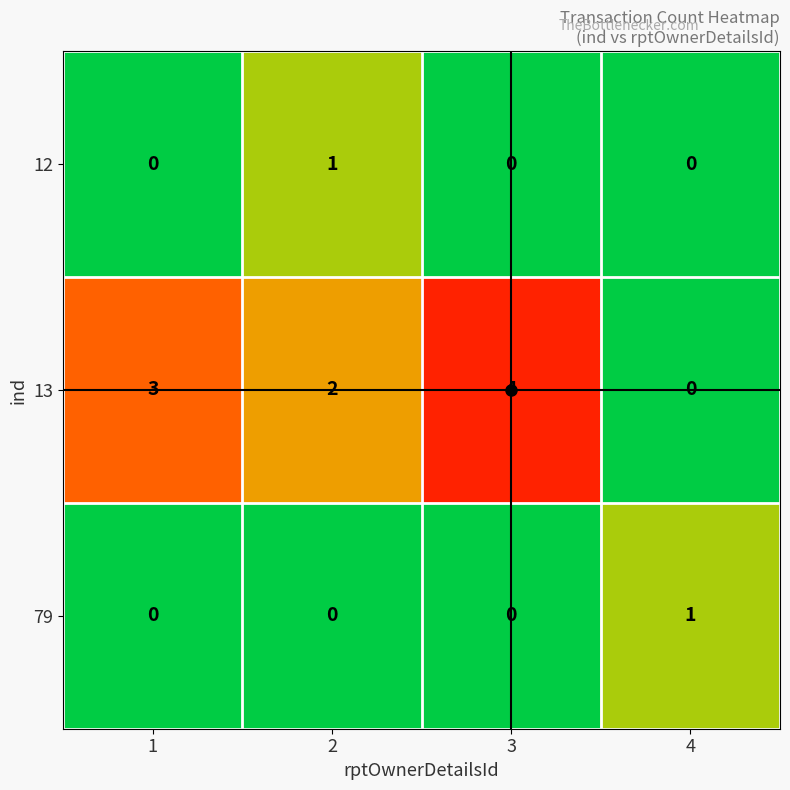

What is the maximum value shown in the chart?

4